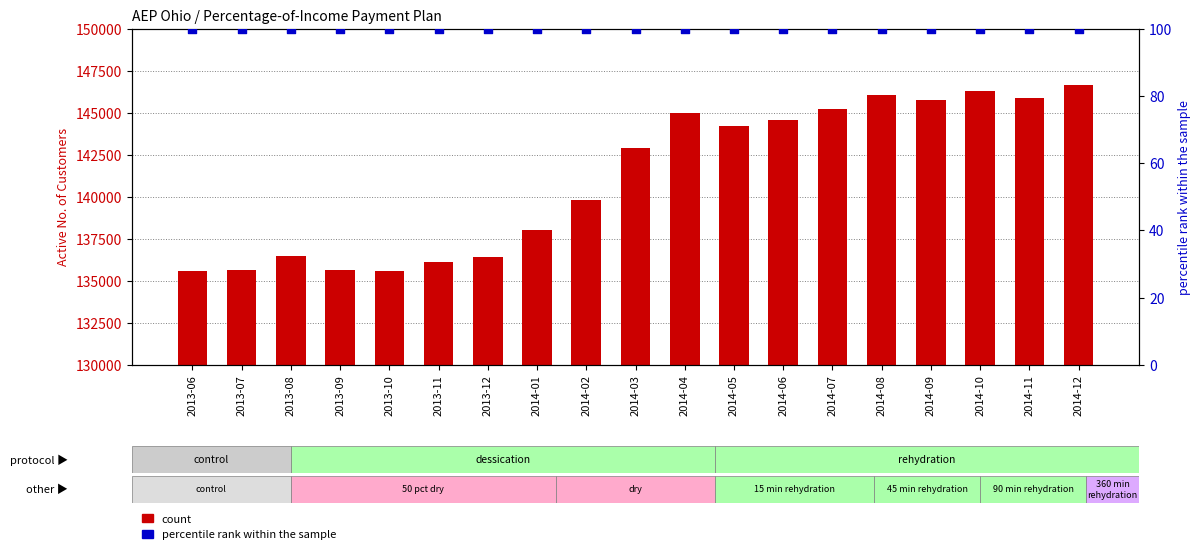

At how many categories does at least one series exceed 144249?

8